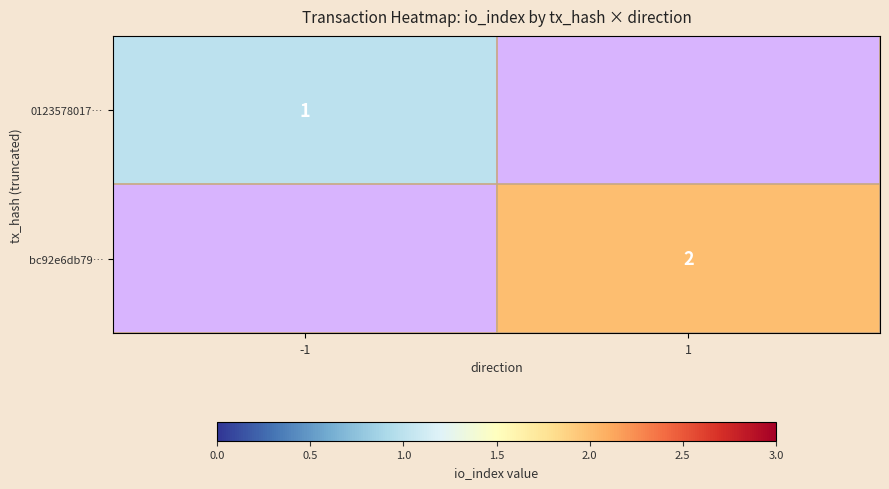

Rank the series by their maximum value, from lowest to highest.

0123578017…, bc92e6db79…